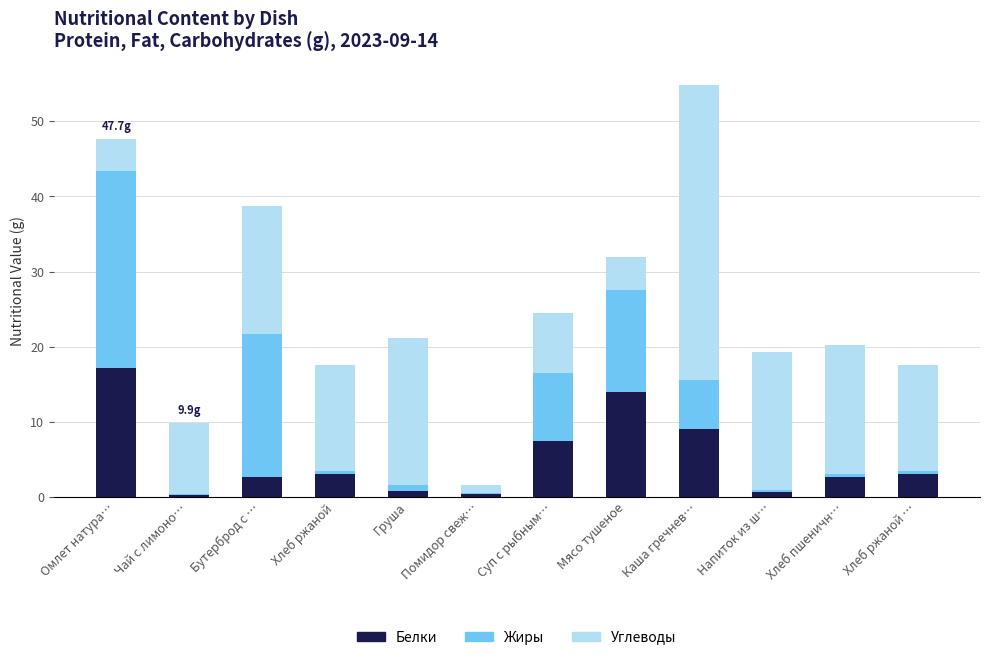

Which category has the highest value in the Белки series?

Омлет натура…